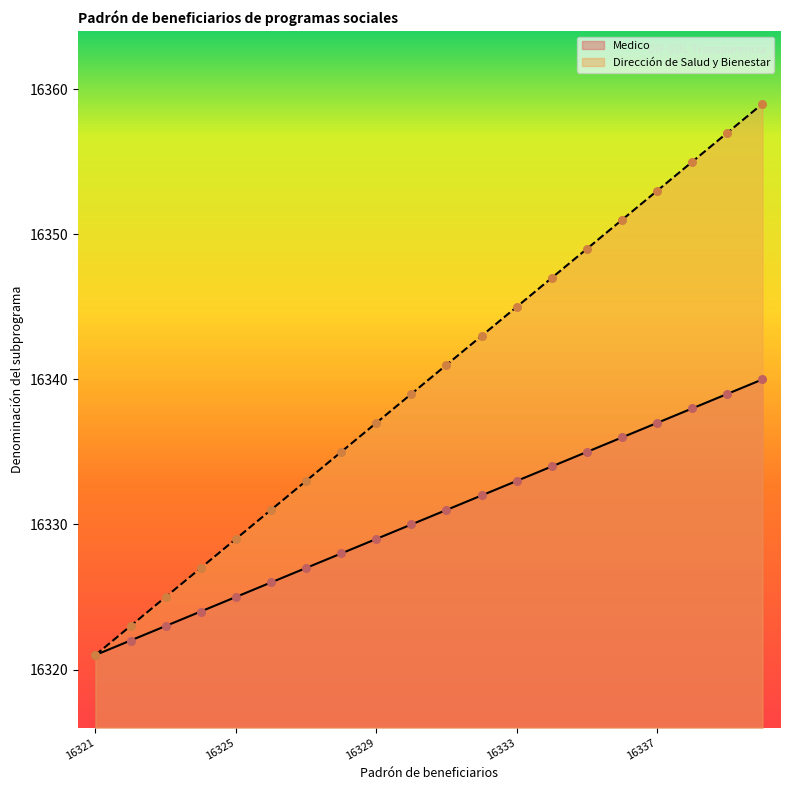

Which series has the largest total across all categories?

Dirección de Salud y Bienestar